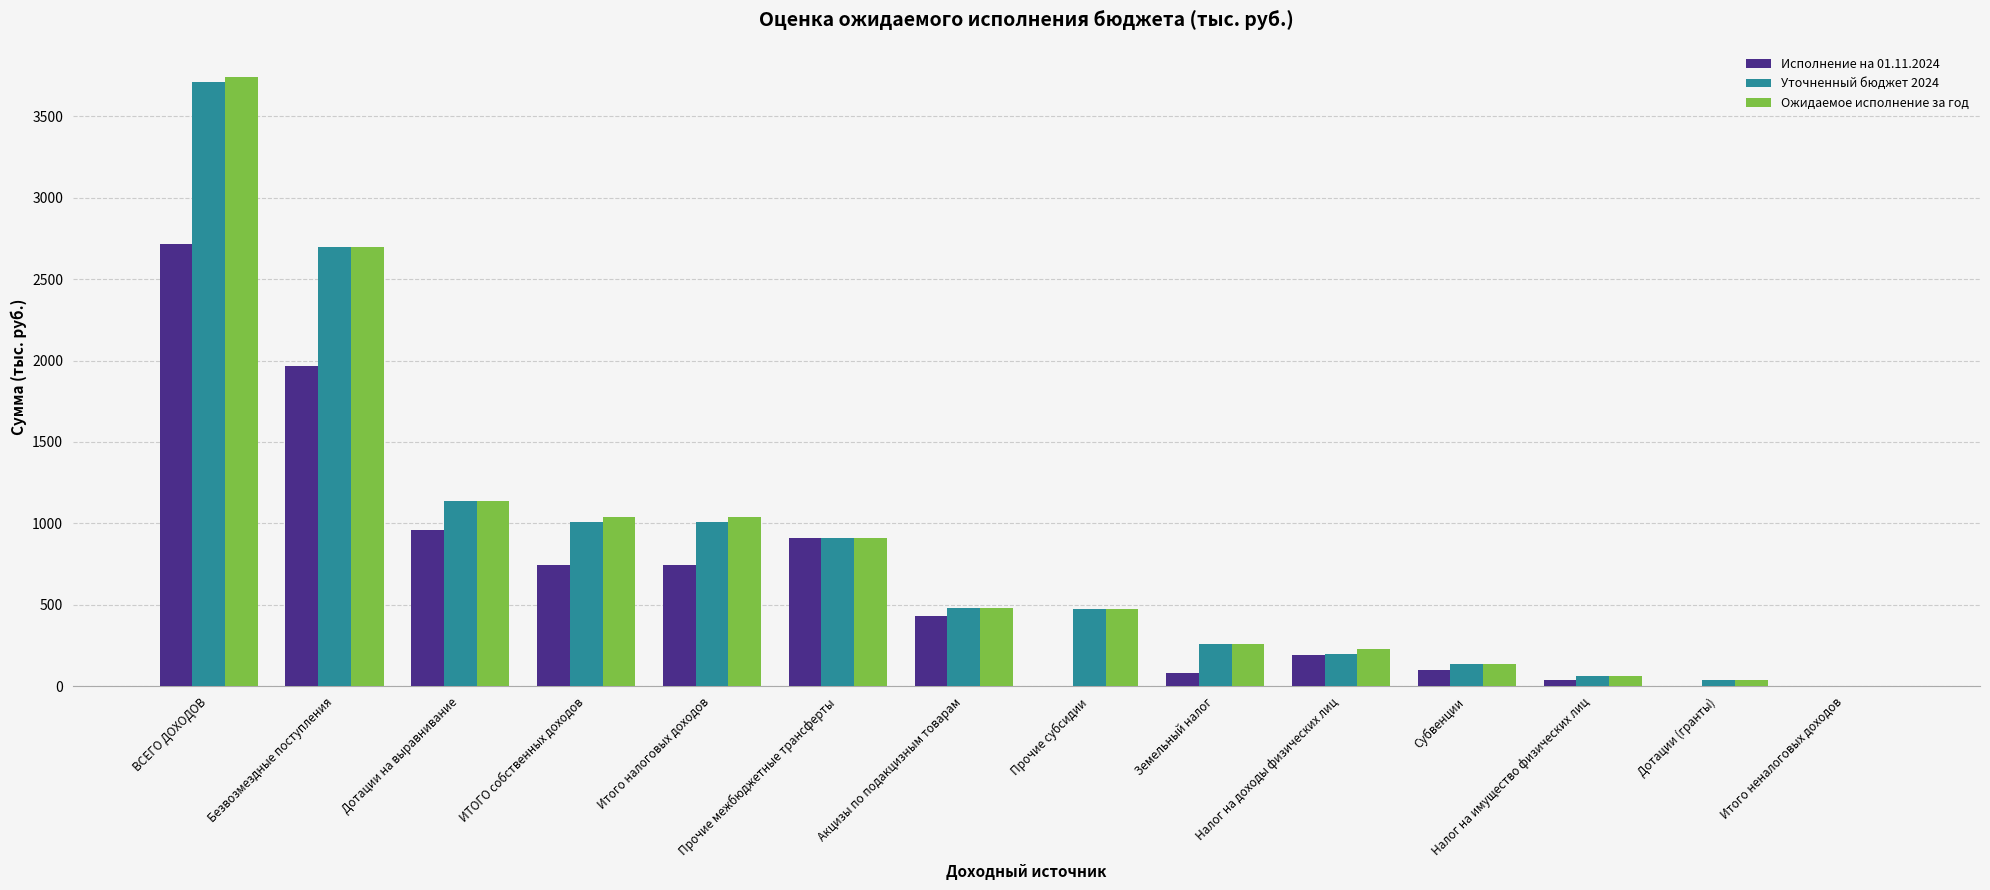

True or false: Исполнение на 01.11.2024 has a value of 2715.3 at ВСЕГО ДОХОДОВ.

True